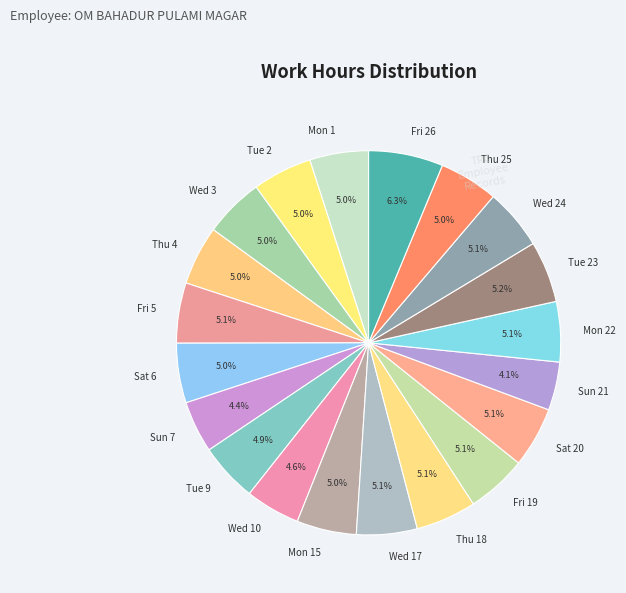

Which slice is the largest?

Fri 26